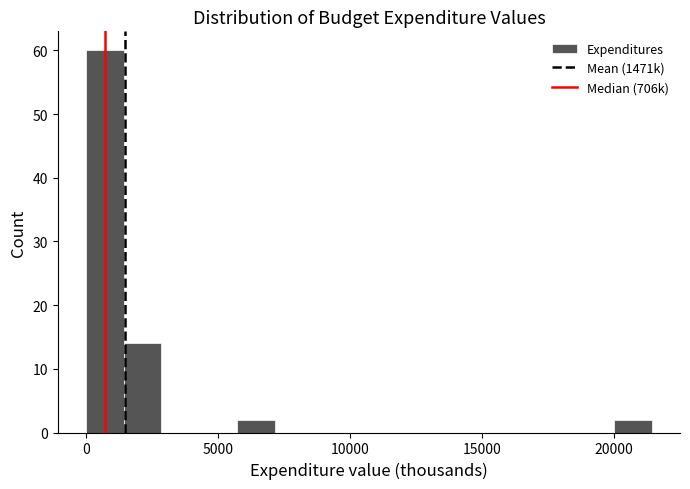

Around what value on the x-axis is the tallest bar? Give the approximate position of its centre, as read against the axis.

500